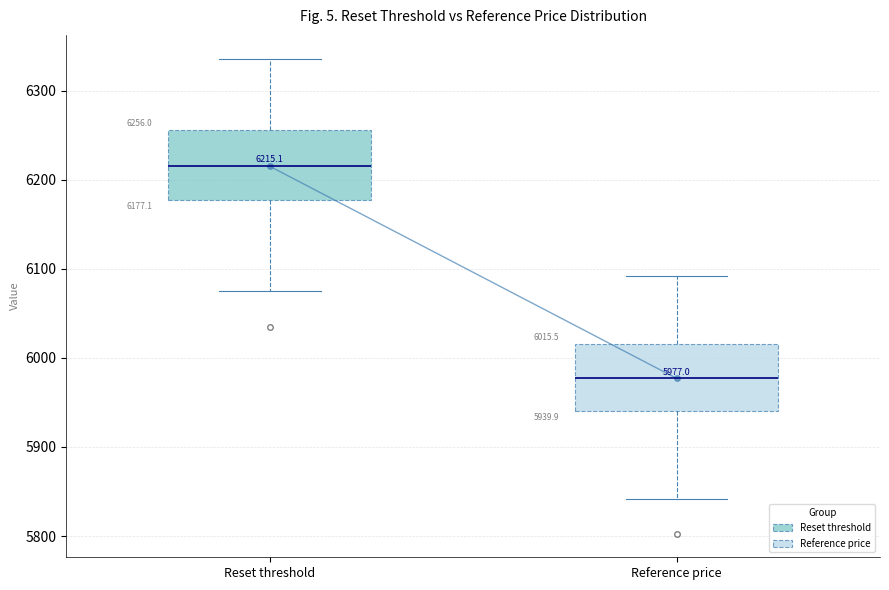

Which box's median line is the lowest?

Reference price